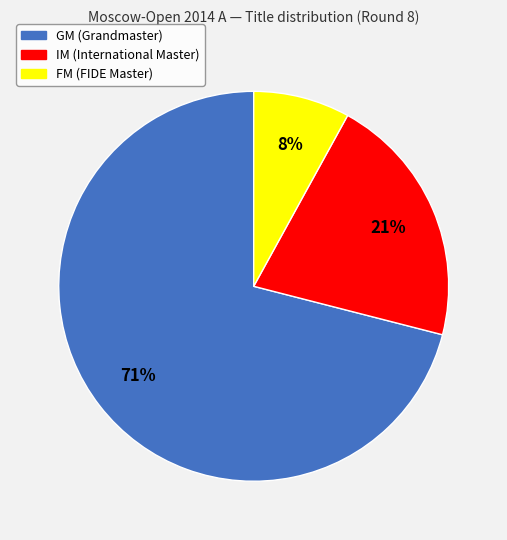

Rank the categories by value from lowest to highest.

FM, IM, GM